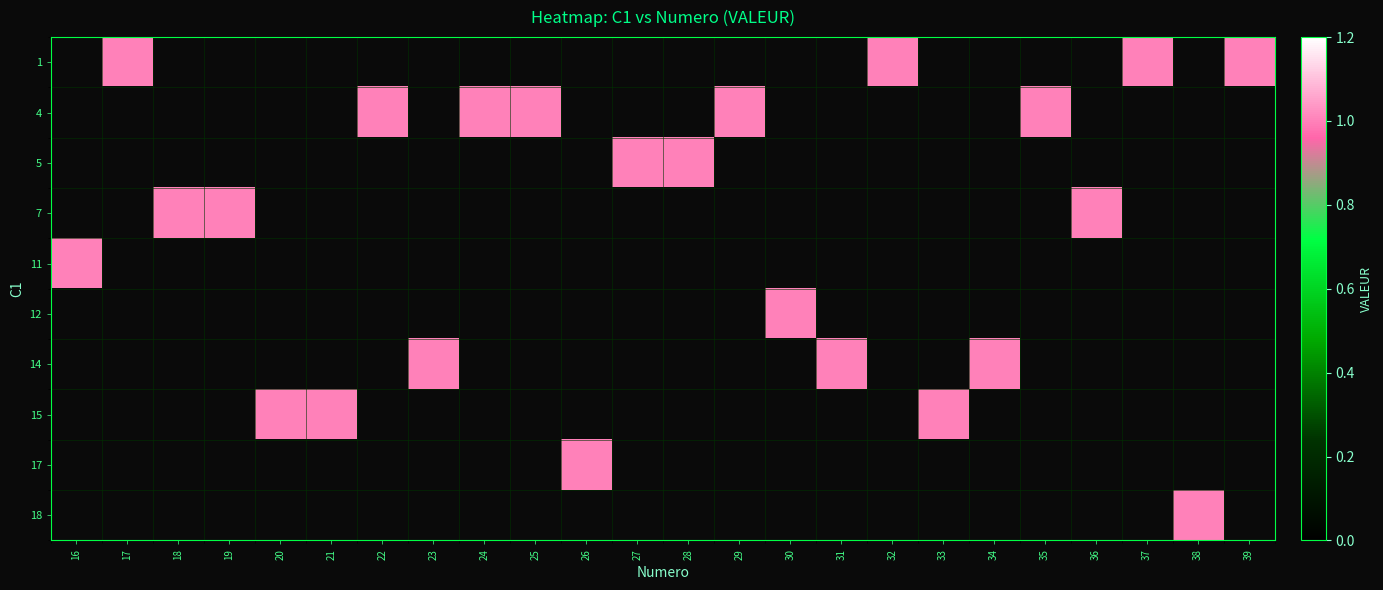

How many values in 18 are above zero?

1